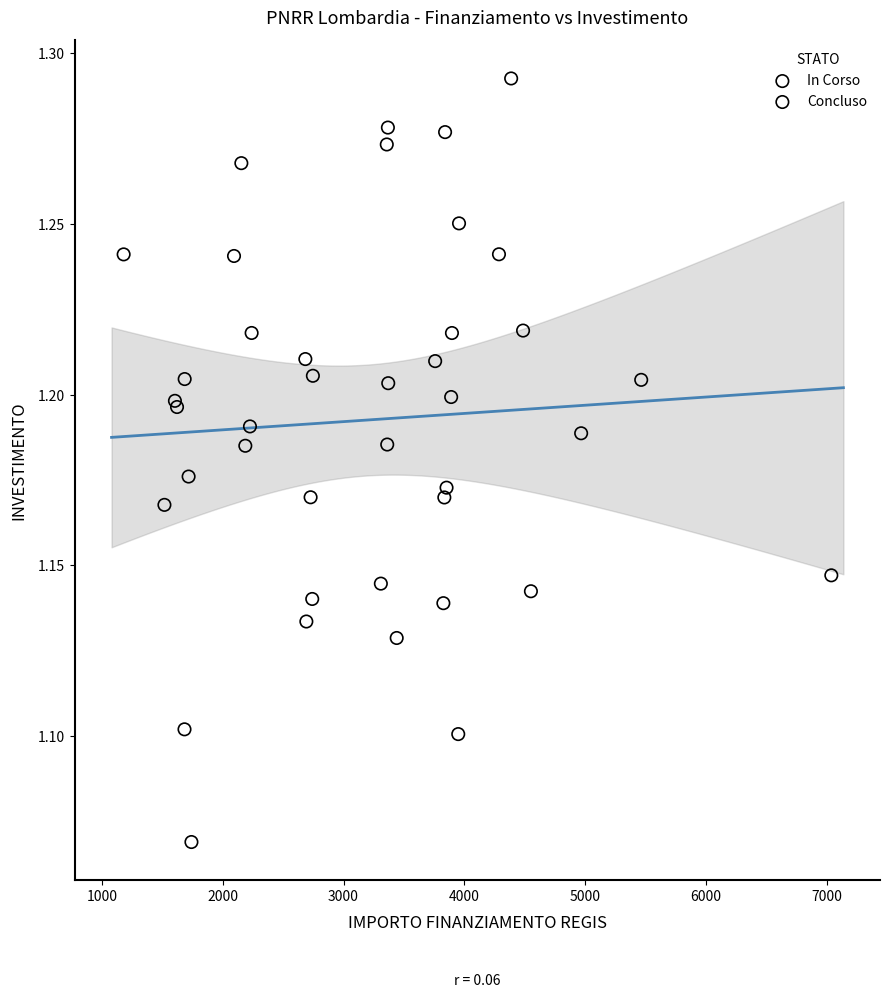

Which series has the widest spread of Y values?

Concluso